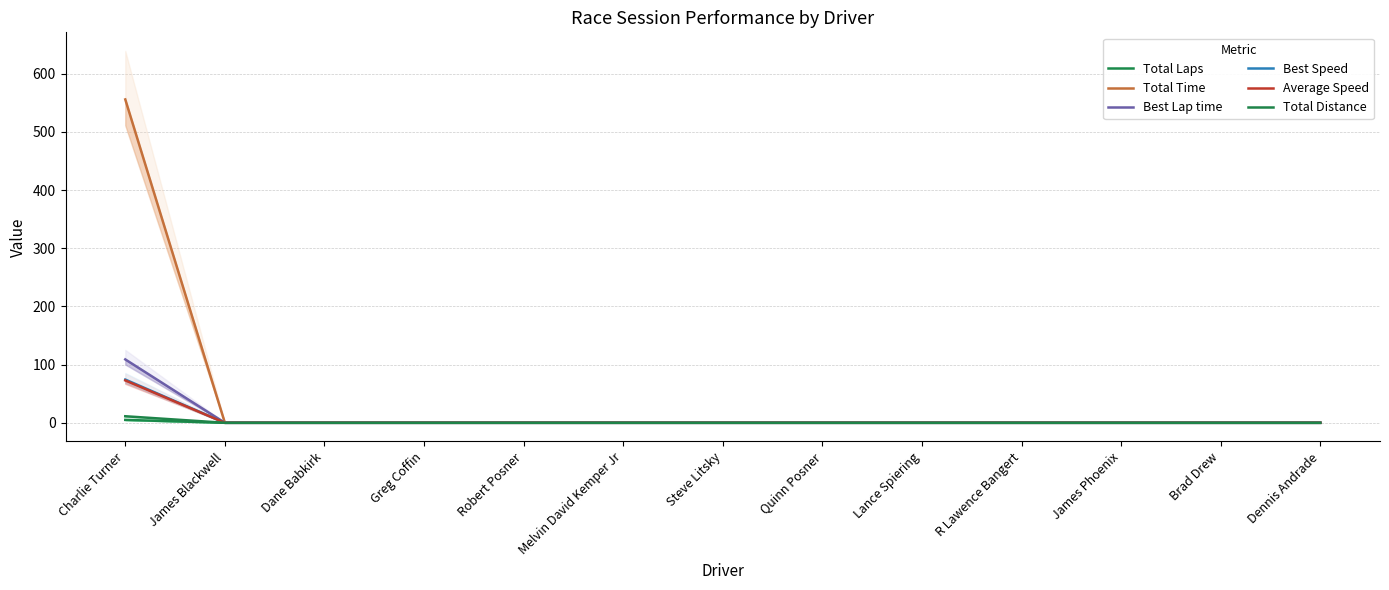

Between Brad Drew and James Phoenix, which is larger?

Brad Drew